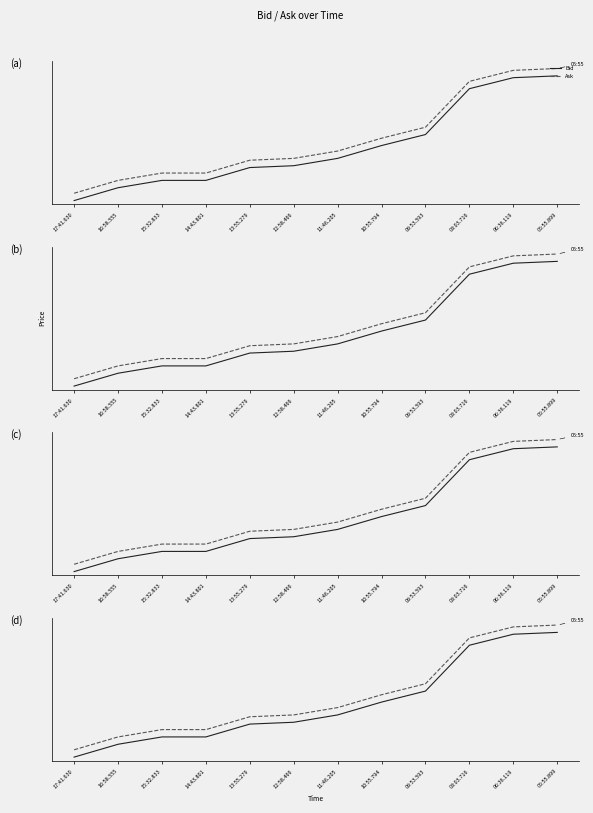

What value does the Ask series have at 15:32.833?

3.2